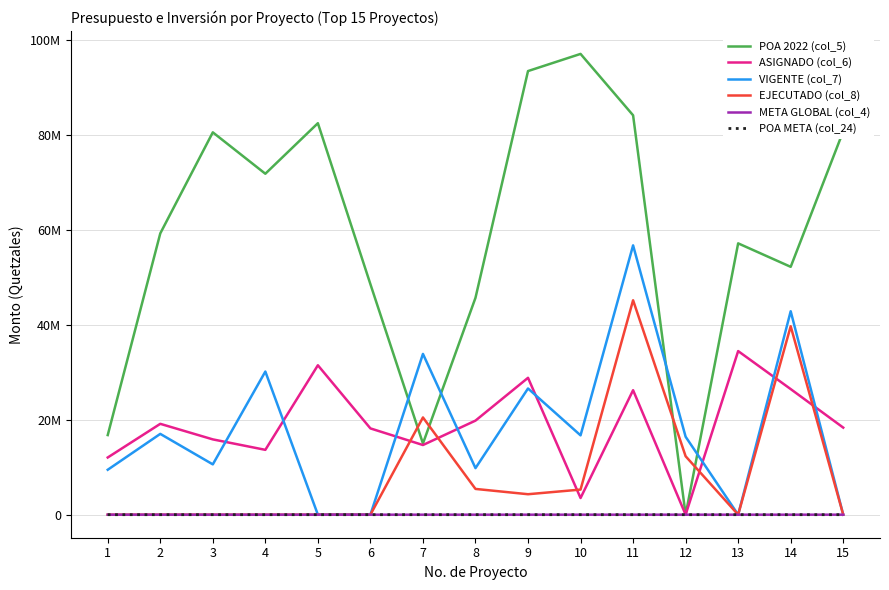

Does the chart have visible grid lines?

Yes